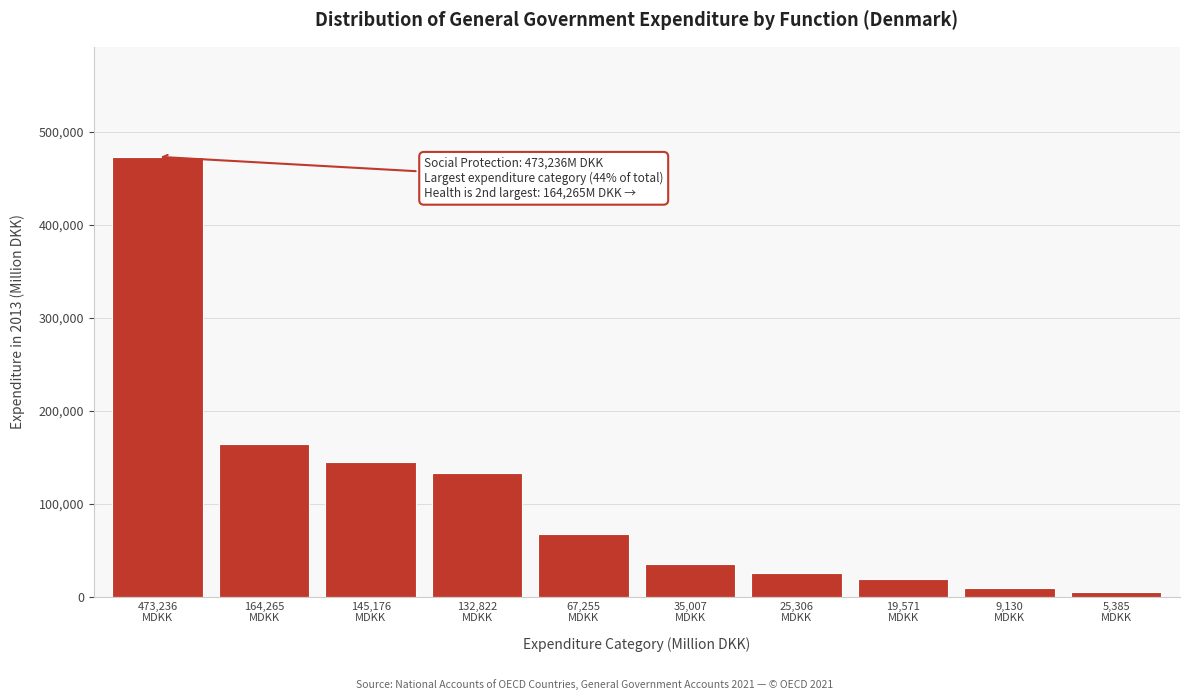

Reading left to right, list all the values displayed in this chart.

473236	164265	145176	132822	67255	35007	25306	19571	9130	5385